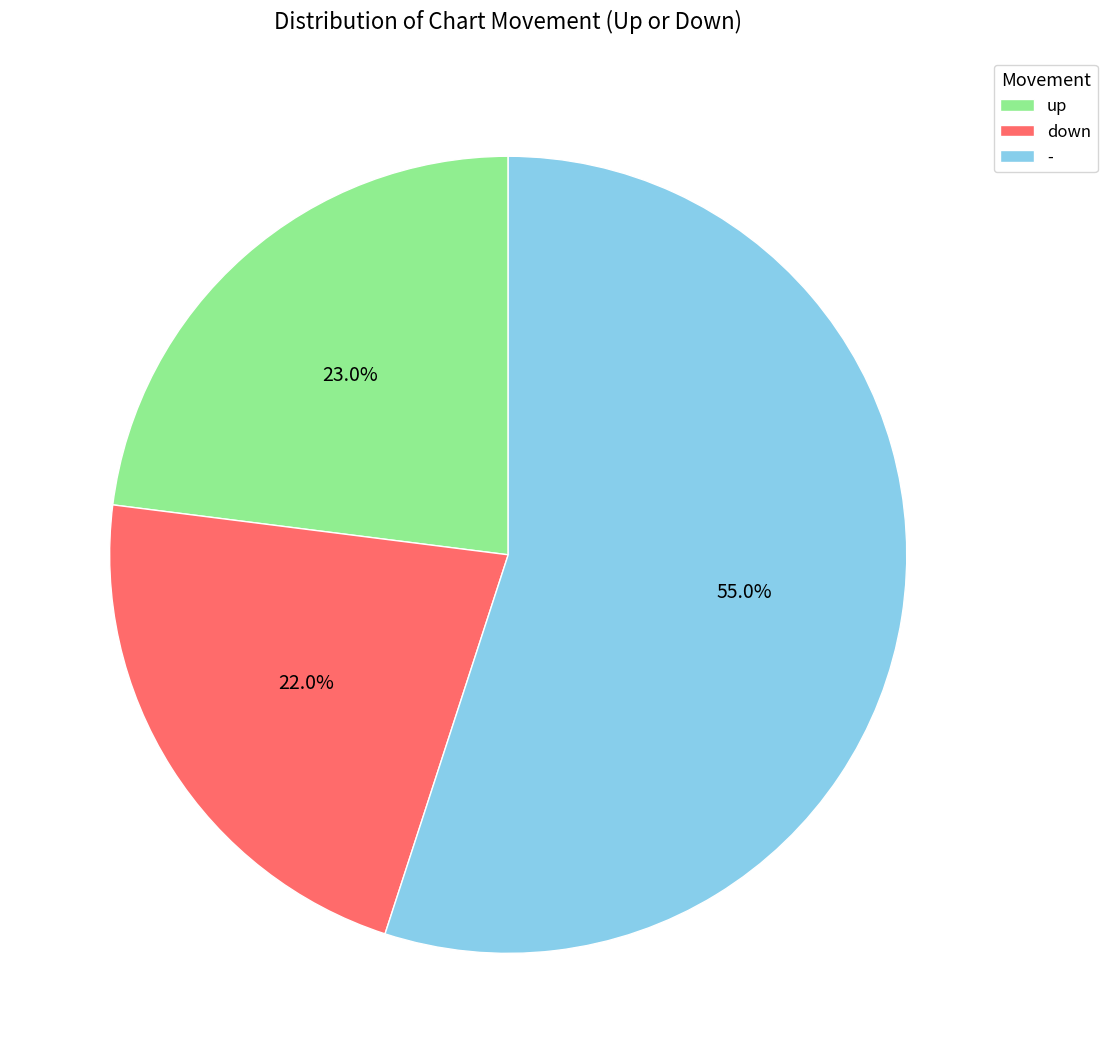

The up slice represents 33% of the pie. True or false?

False